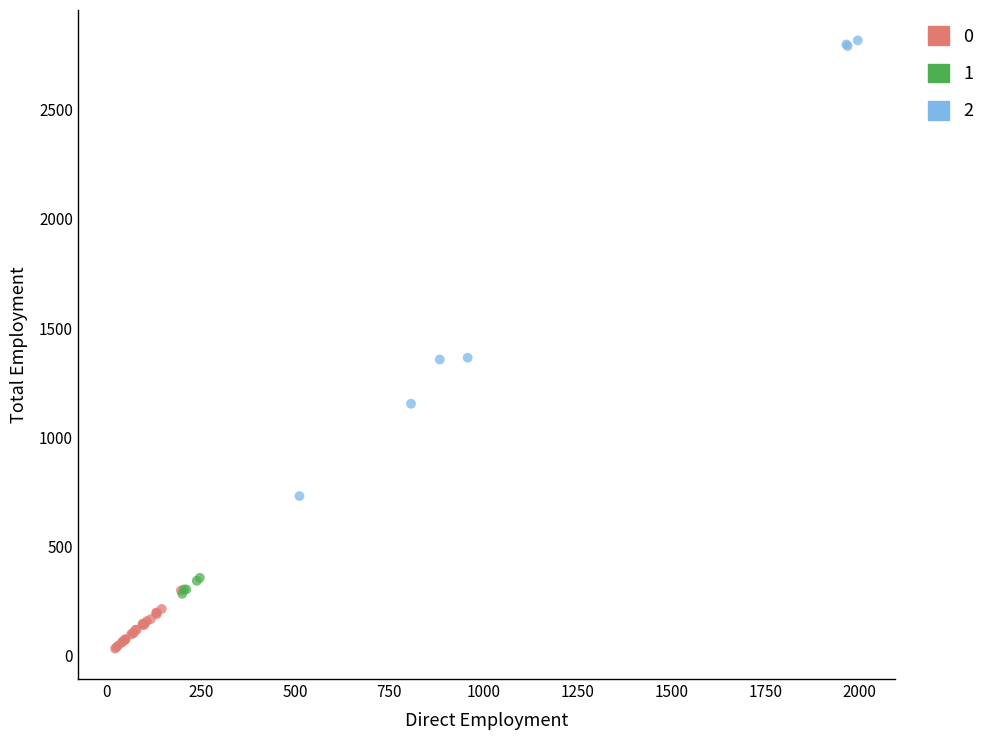

Which series has the largest Y range (max minus min)?

2